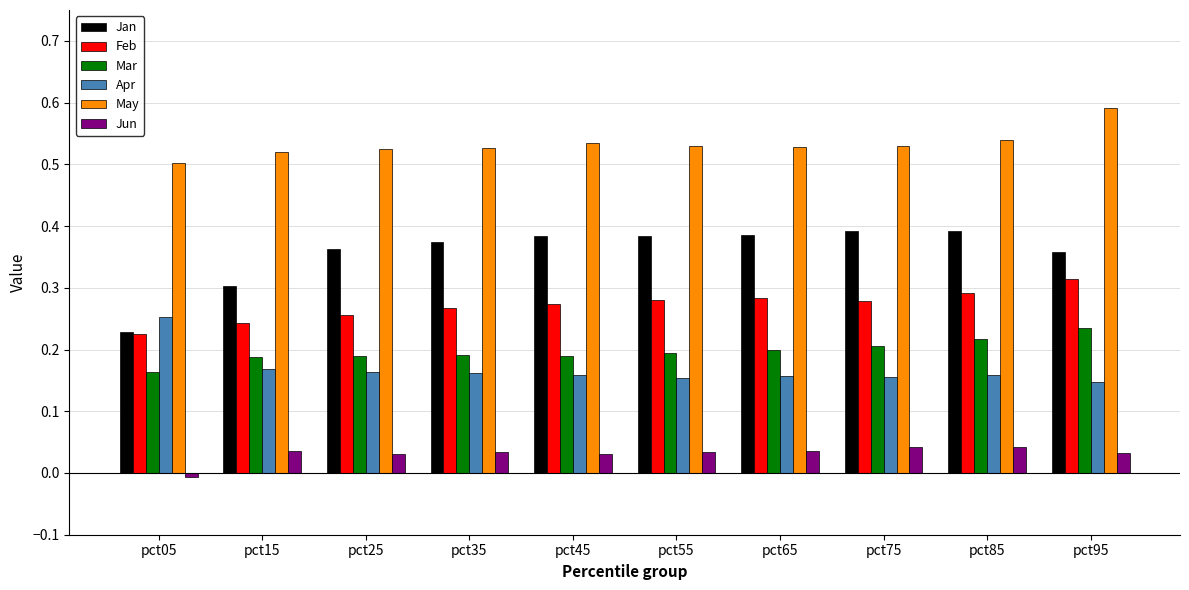

Which category has the lowest value in the Jun series?

pct05